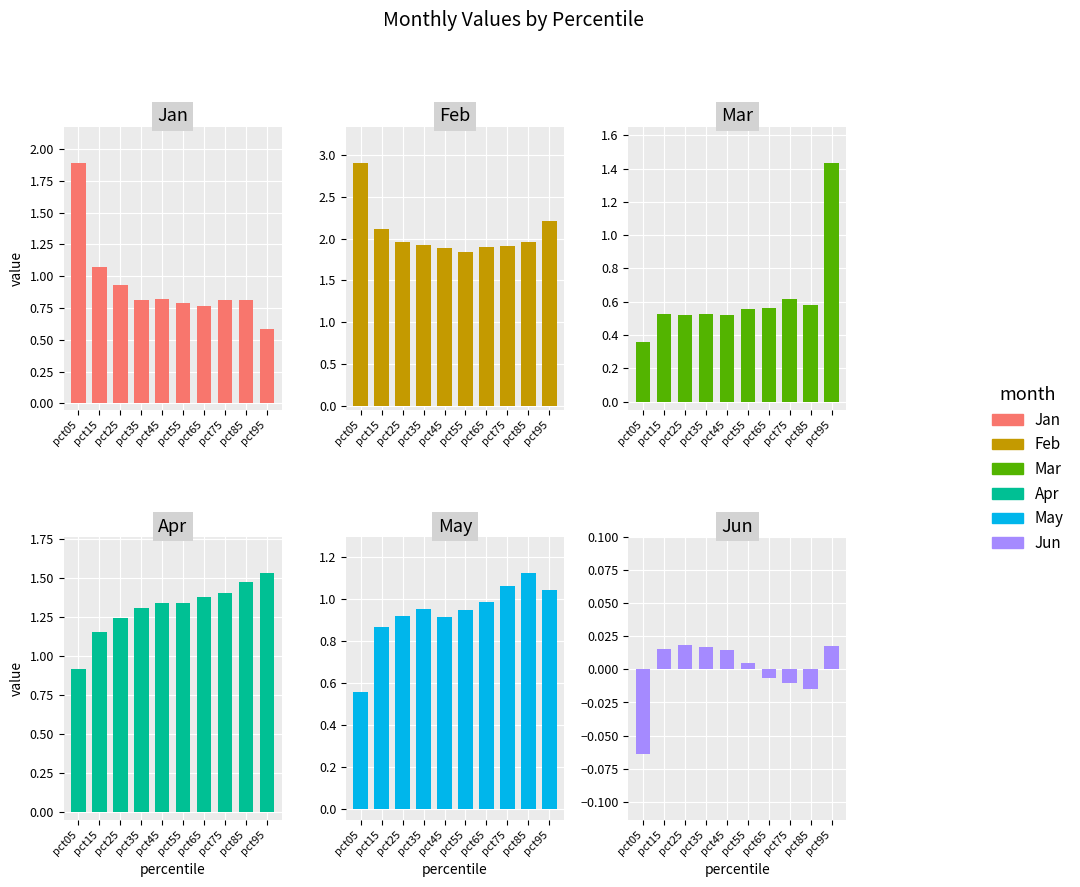

Reading right to left, what are all the values shown in this chart?

Jan: pct95=0.6	pct85=0.8	pct75=0.8	pct65=0.8	pct55=0.8	pct45=0.8	pct35=0.8	pct25=0.9	pct15=1.1	pct05=1.9
Feb: pct95=2.2	pct85=2.0	pct75=1.9	pct65=1.9	pct55=1.8	pct45=1.9	pct35=1.9	pct25=2.0	pct15=2.1	pct05=2.9
Mar: pct95=1.4	pct85=0.6	pct75=0.6	pct65=0.6	pct55=0.6	pct45=0.5	pct35=0.5	pct25=0.5	pct15=0.5	pct05=0.4
Apr: pct95=1.5	pct85=1.5	pct75=1.4	pct65=1.4	pct55=1.3	pct45=1.3	pct35=1.3	pct25=1.2	pct15=1.2	pct05=0.9
May: pct95=1.0	pct85=1.1	pct75=1.1	pct65=1.0	pct55=0.9	pct45=0.9	pct35=1.0	pct25=0.9	pct15=0.9	pct05=0.6
Jun: pct95=0.0	pct85=-0.0	pct75=-0.0	pct65=-0.0	pct55=0.0	pct45=0.0	pct35=0.0	pct25=0.0	pct15=0.0	pct05=-0.1